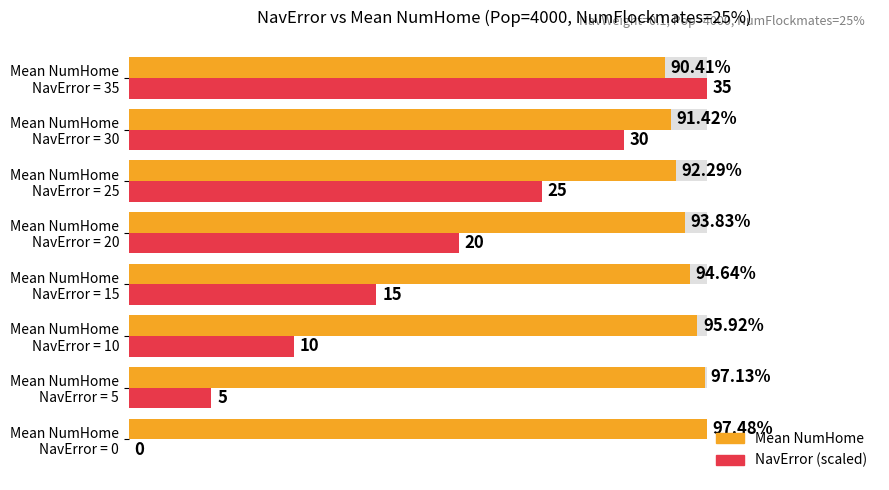

Reading left to right, transcribe all the data shown in this chart.

Mean NumHome: 1.0	1.0	1.0	1.0	1.0	0.9	0.9	0.9
NavError (scaled): 0.0	0.1	0.3	0.4	0.6	0.7	0.9	1.0